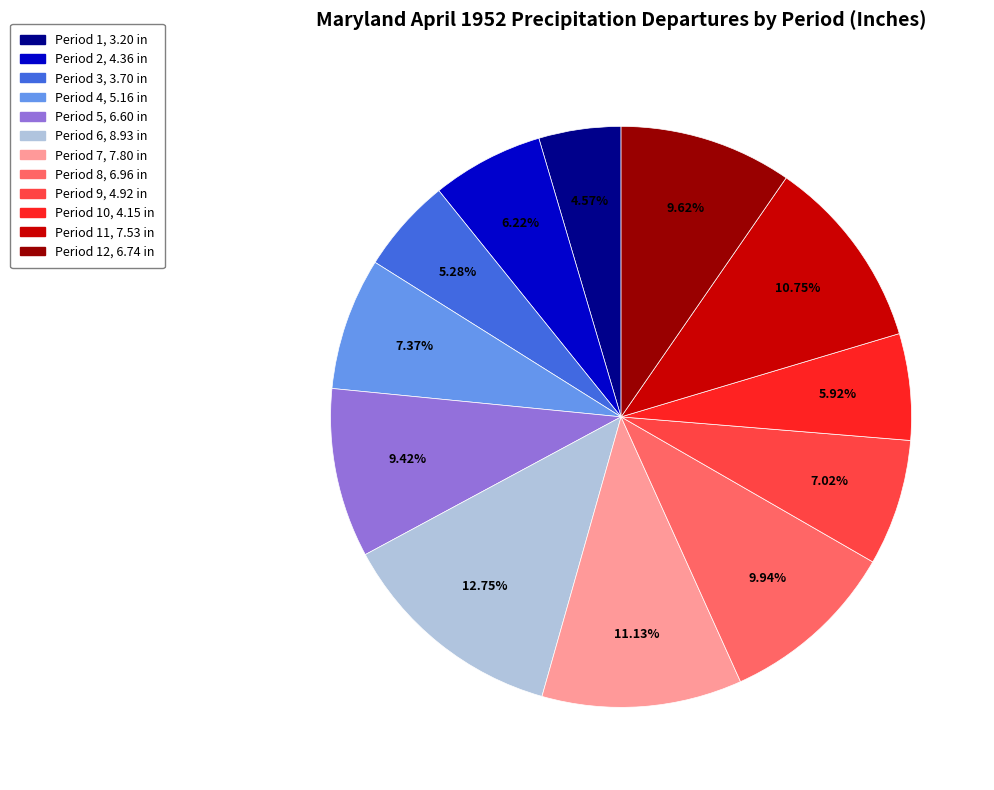

Does any single category account for the majority?

No